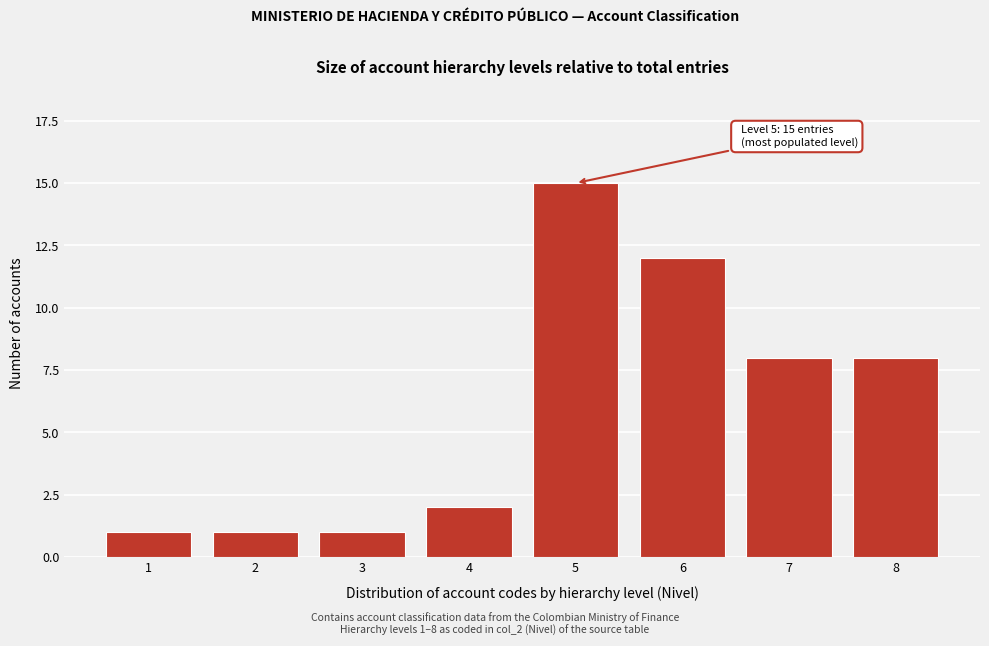

Reading left to right, transcribe all the data shown in this chart.

1=1	2=1	3=1	4=2	5=15	6=12	7=8	8=8